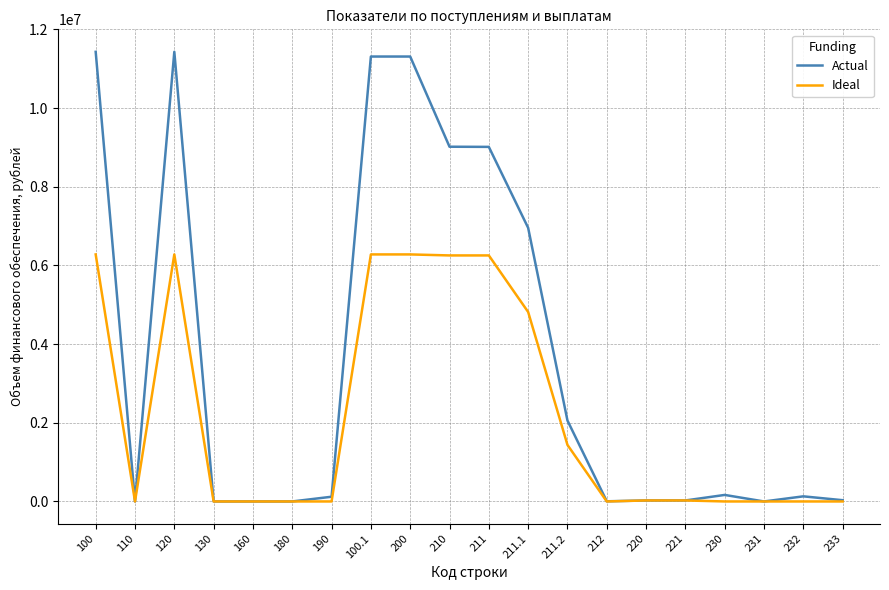

True or false: Ideal has a value of 6279068.7 at 120.

True